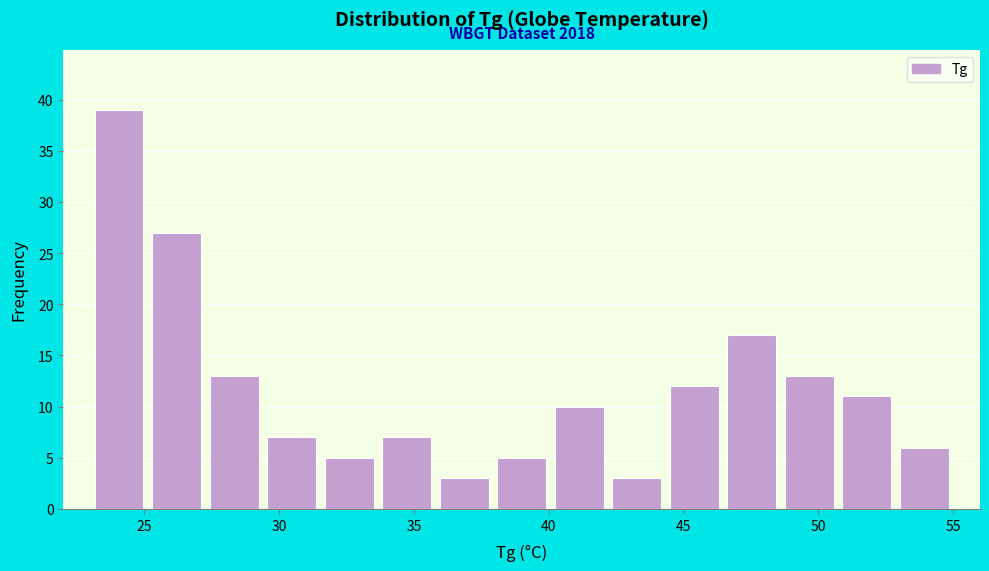

Over which range of the x-axis is the bar tallest?

23.0 to 25.0